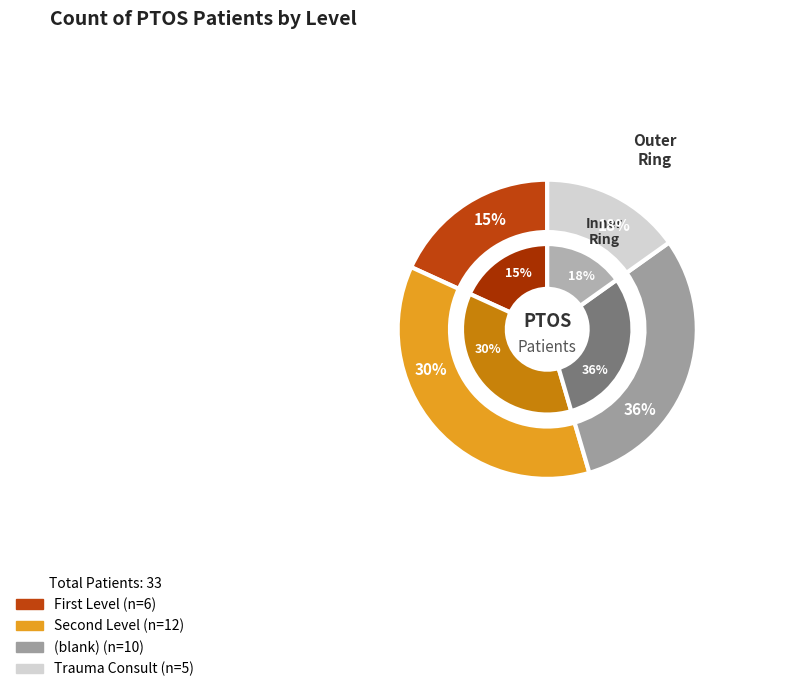

How many slices are in this pie chart?

4